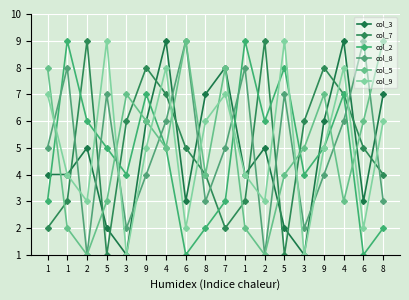

Reading left to right, what are all the values shown in this chart?

col_3: 1=4	1=4	2=5	5=2	3=1	9=6	4=9	6=3	8=7	7=8	1=4	2=5	5=2	3=1	9=6	4=9	6=3	8=7
col_7: 1=2	1=3	2=9	5=1	3=6	9=8	4=7	6=5	8=4	7=2	1=3	2=9	5=1	3=6	9=8	4=7	6=5	8=4
col_2: 1=3	1=9	2=6	5=5	3=4	9=7	4=5	6=1	8=2	7=3	1=9	2=6	5=8	3=4	9=5	4=7	6=1	8=2
col_8: 1=5	1=8	2=1	5=7	3=2	9=4	4=6	6=9	8=3	7=5	1=8	2=1	5=7	3=2	9=4	4=6	6=9	8=3
col_5: 1=8	1=2	2=1	5=3	3=7	9=6	4=5	6=9	8=4	7=8	1=2	2=1	5=4	3=5	9=7	4=3	6=6	8=9
col_9: 1=7	1=4	2=3	5=9	3=1	9=5	4=8	6=2	8=6	7=7	1=4	2=3	5=9	3=1	9=5	4=8	6=2	8=6